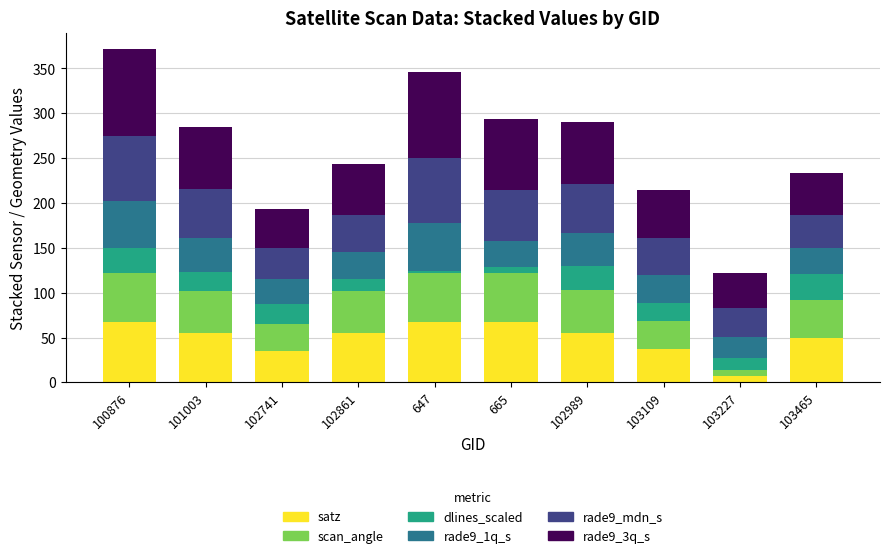

What is the average value of the satz series?

49.6